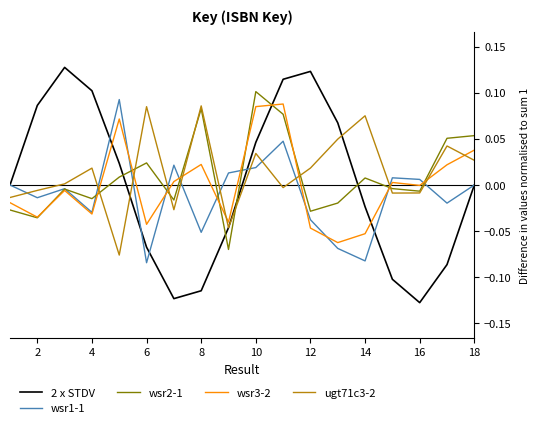

After their last crossing, which series has the higher values: 2 x STDV or wsr2-1?

wsr2-1